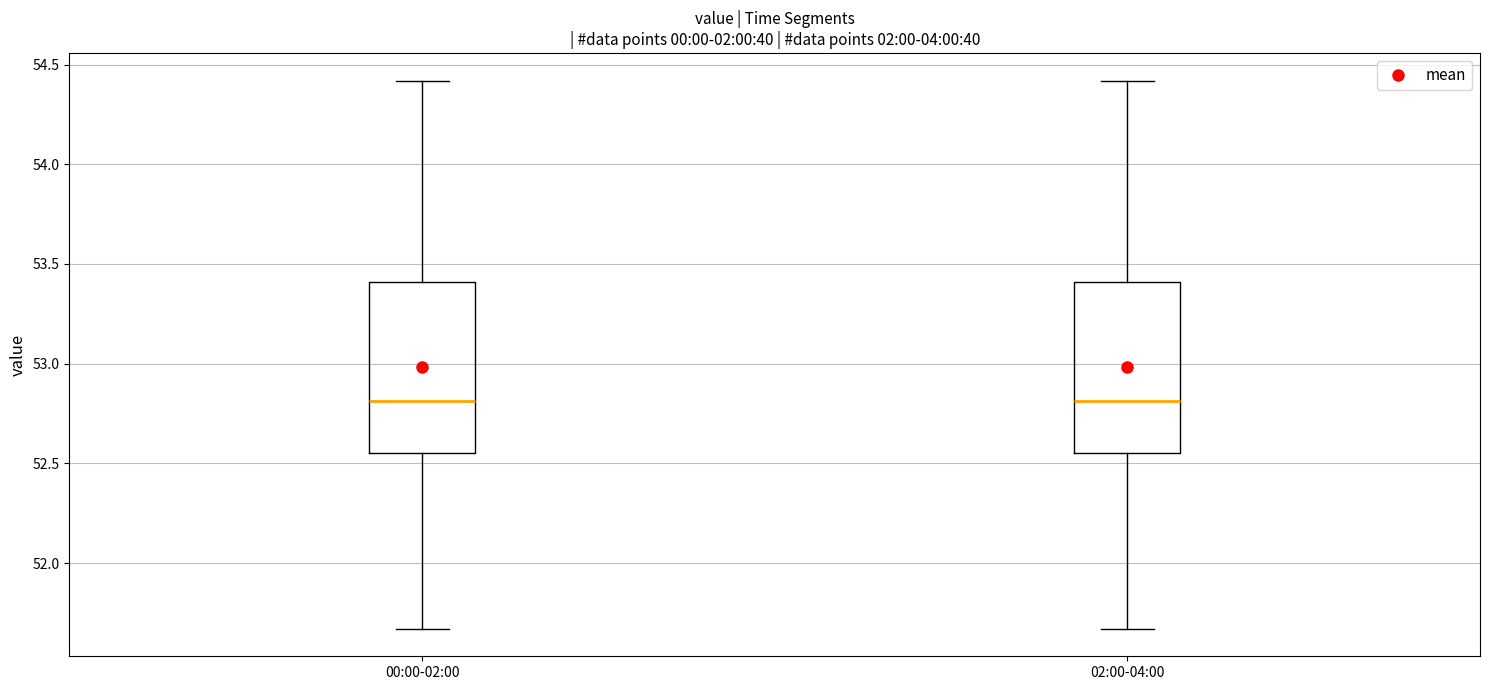

Reading left to right, read every box against the y-axis: the position of its median line, the range the box covers, and the ends of its whiskers. The values are not printed on the chart, so give them approximately, as read against the axis.

00:00-02:00: median 52.80, box 52.55 to 53.40, whiskers 51.65 to 54.40
02:00-04:00: median 52.80, box 52.55 to 53.40, whiskers 51.65 to 54.40